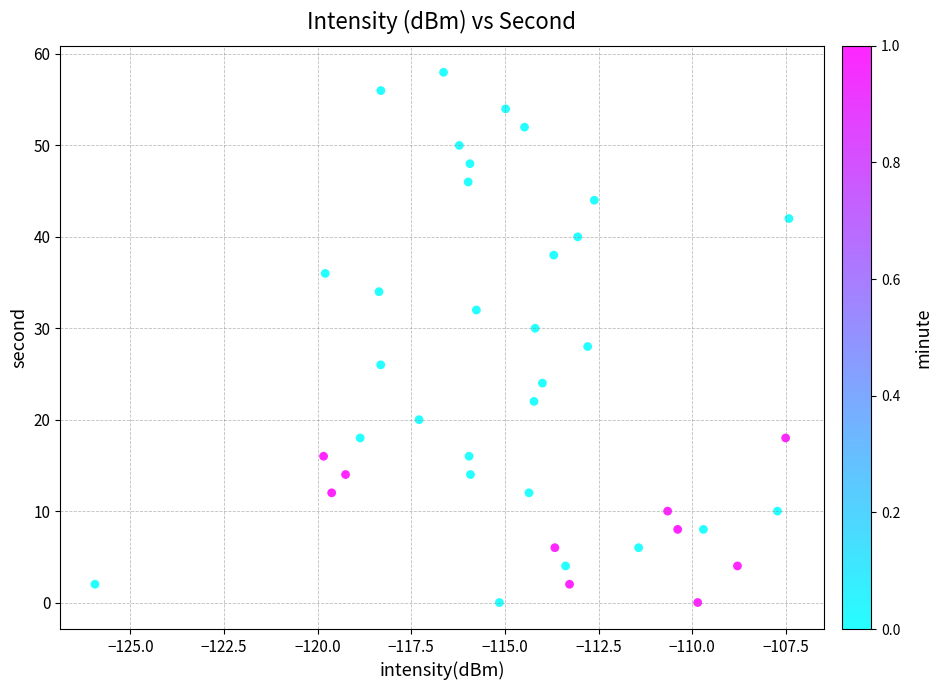

What is the range of Y values (max minus min)?

58